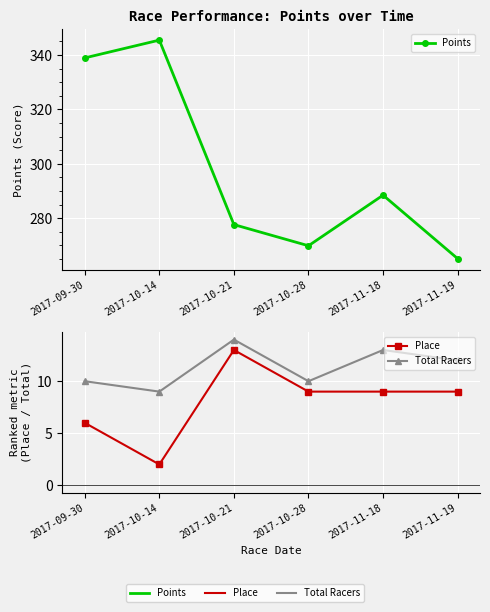

The value of Points at 2017-09-30 is 517.7. True or false?

False